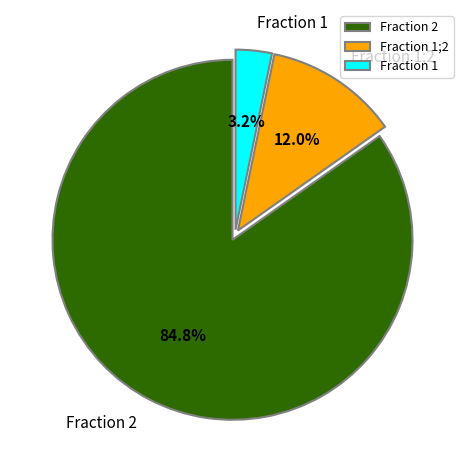

Rank the categories by value from lowest to highest.

Fraction 1, Fraction 1;2, Fraction 2